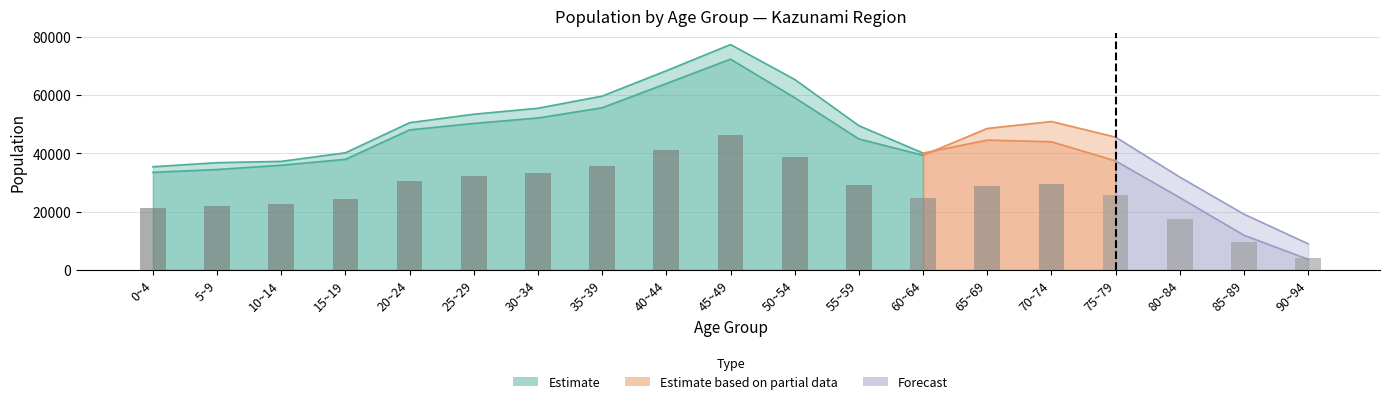

The value at 80~84 is 8280.5. True or false?

False